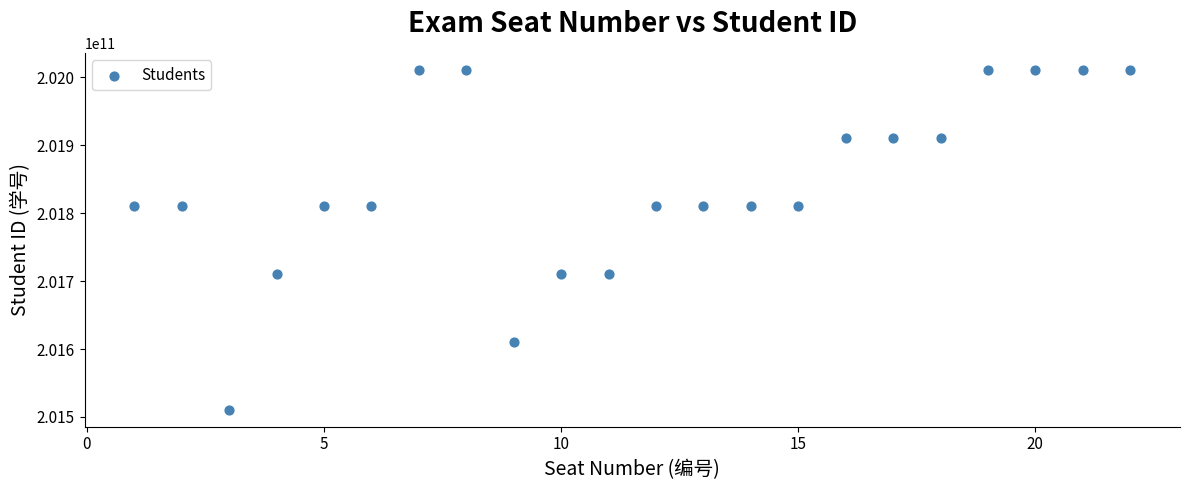

What is the range of Y values (max minus min)?

500432013